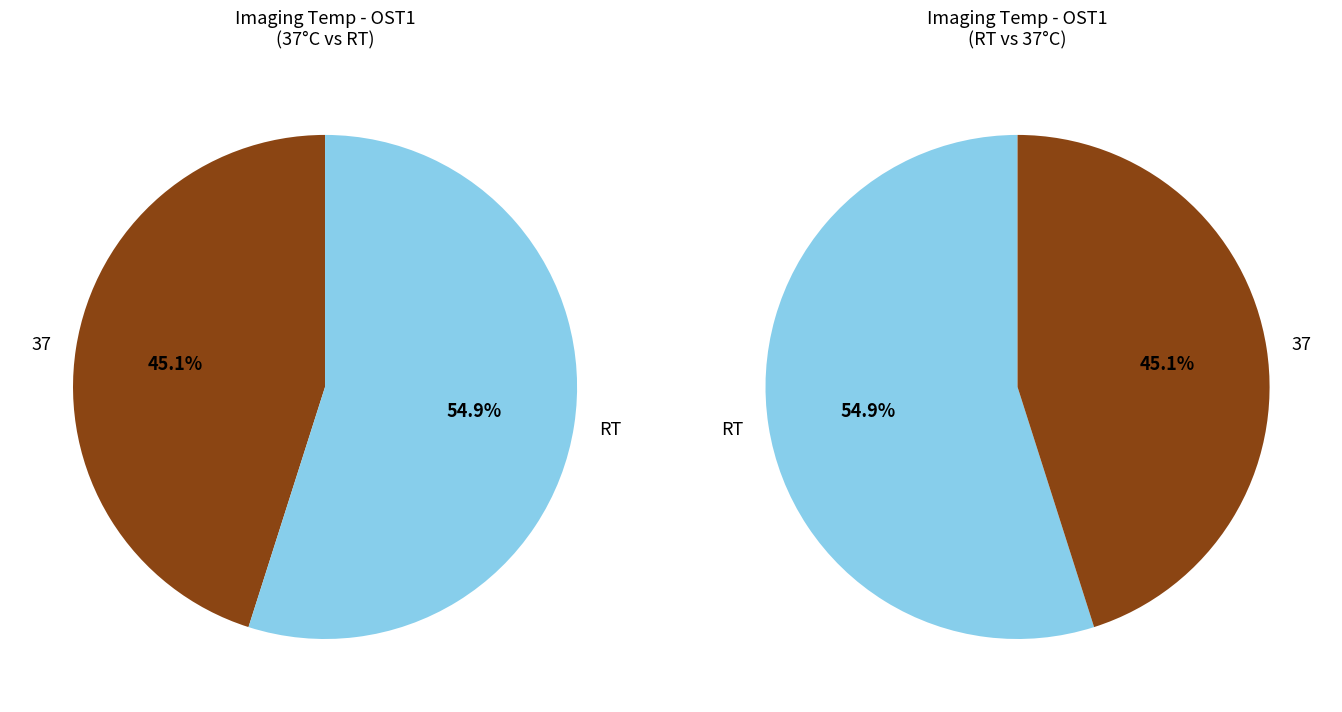

To the nearest percent, what is the combined percentage of RT and 37?

100%